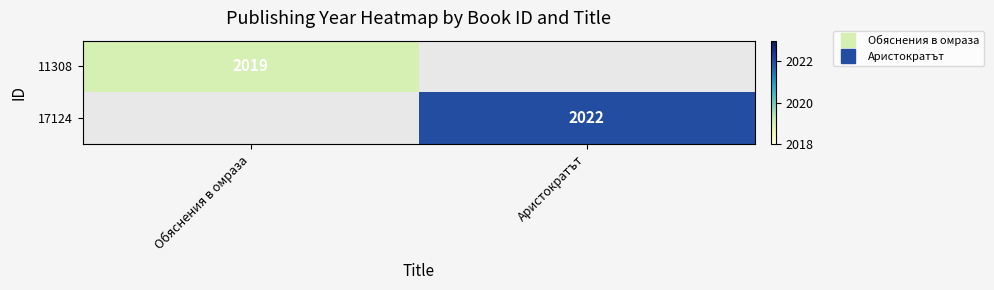

List the labels in order of 11308 value, largest first.

Обяснения в омраза, Аристократът